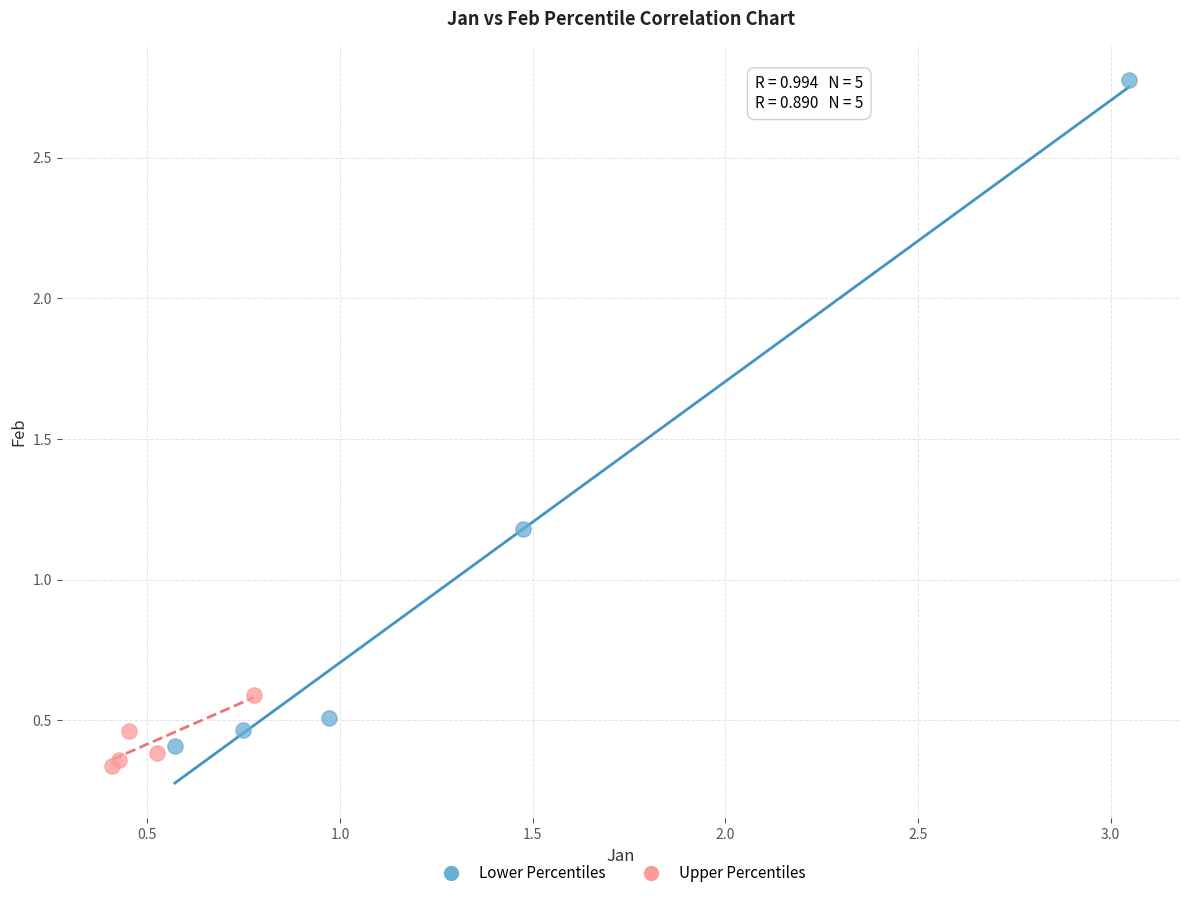

Which series has the widest spread of Y values?

Lower Percentiles